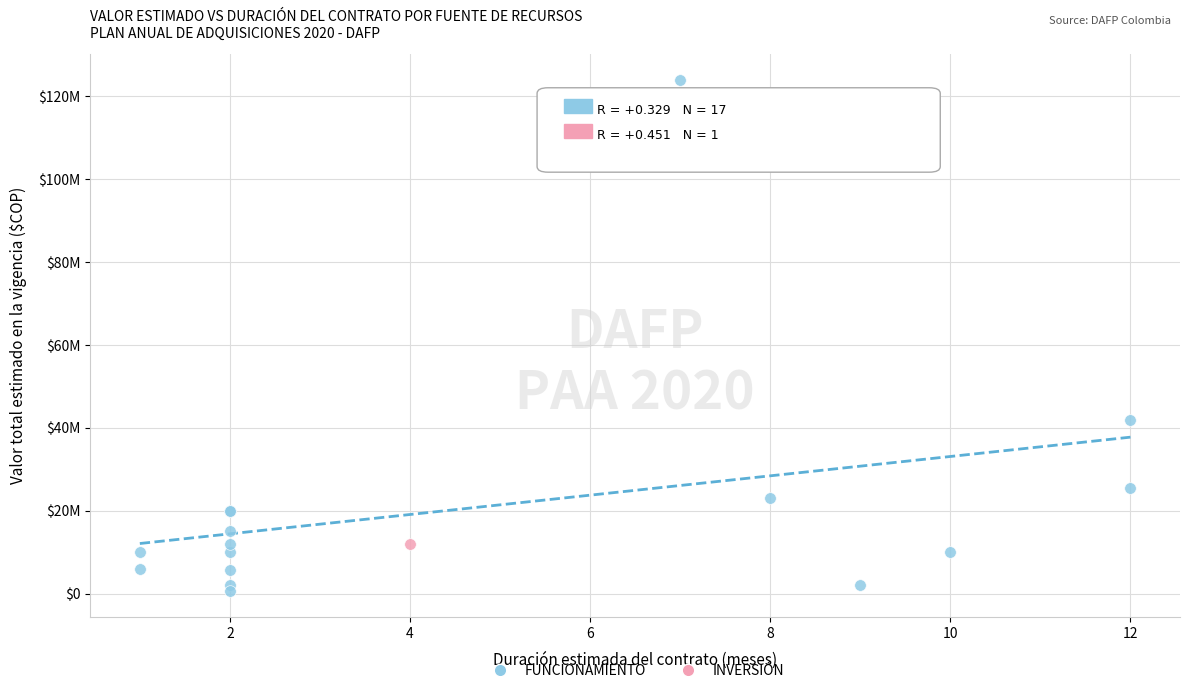

What are all the series names shown in the legend?

FUNCIONAMIENTO, INVERSIÓN